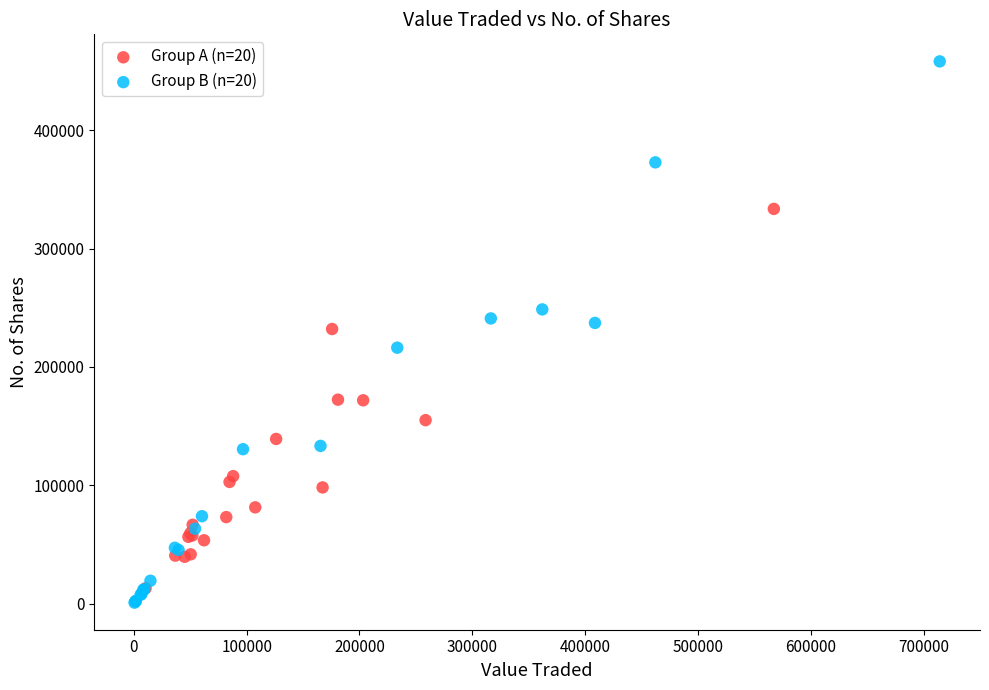

Which series contains the lowest Y value?

Group B (n=20)